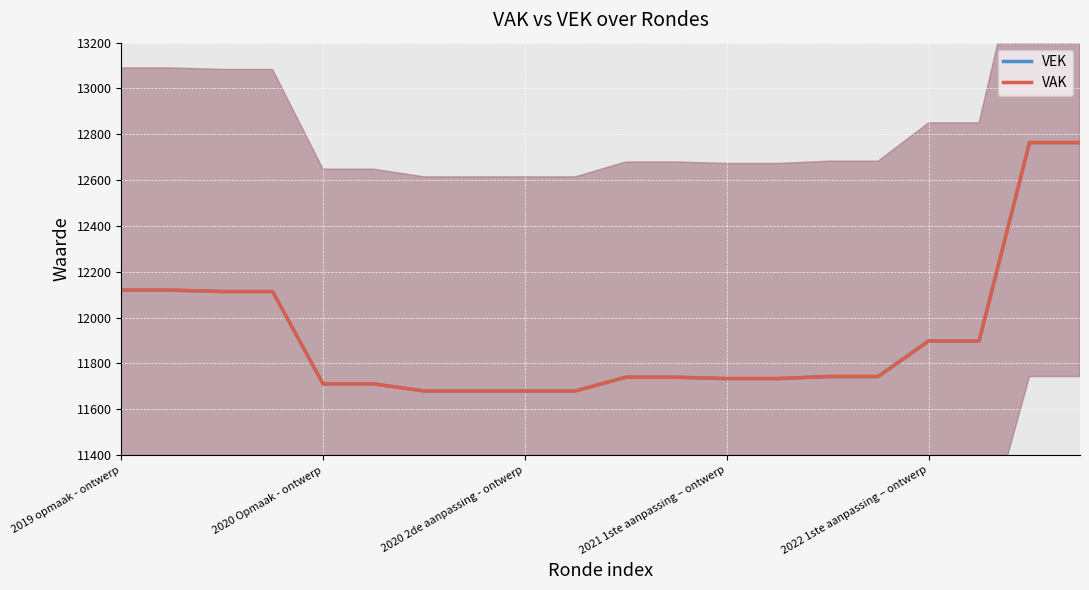

How many categories are shown in the chart?

20